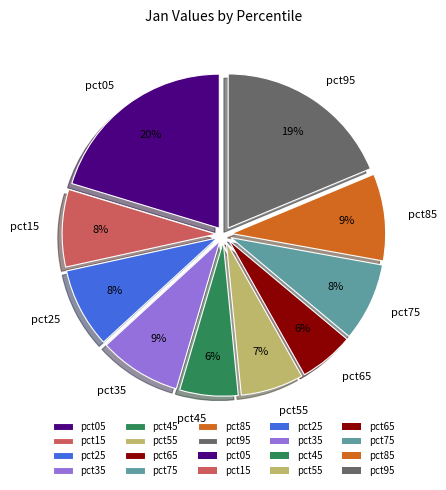

What is the largest slice in the pie chart?

pct05